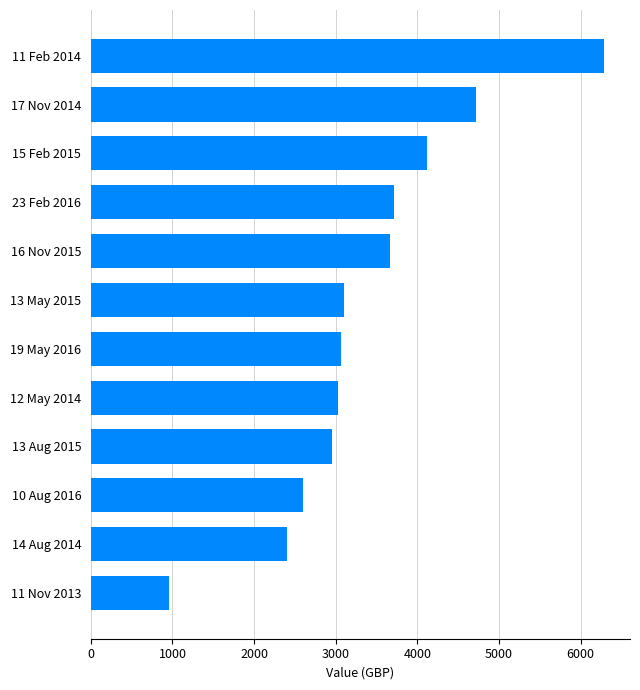

Are the bars grouped side by side (vs. stacked)?

No